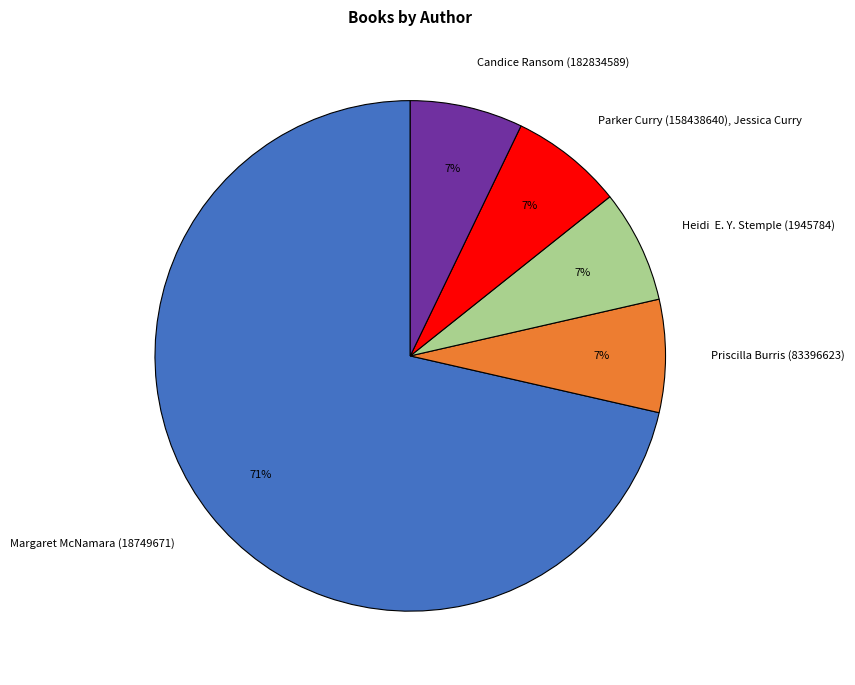

Count the number of slices in the pie.

5